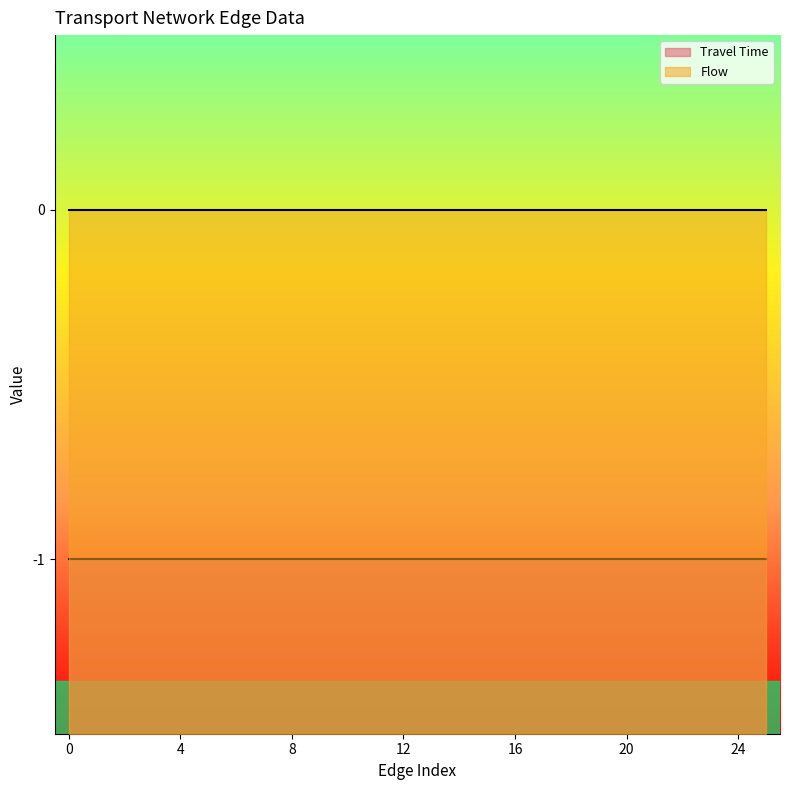

True or false: Flow has more than 2 interior local peaks.

False